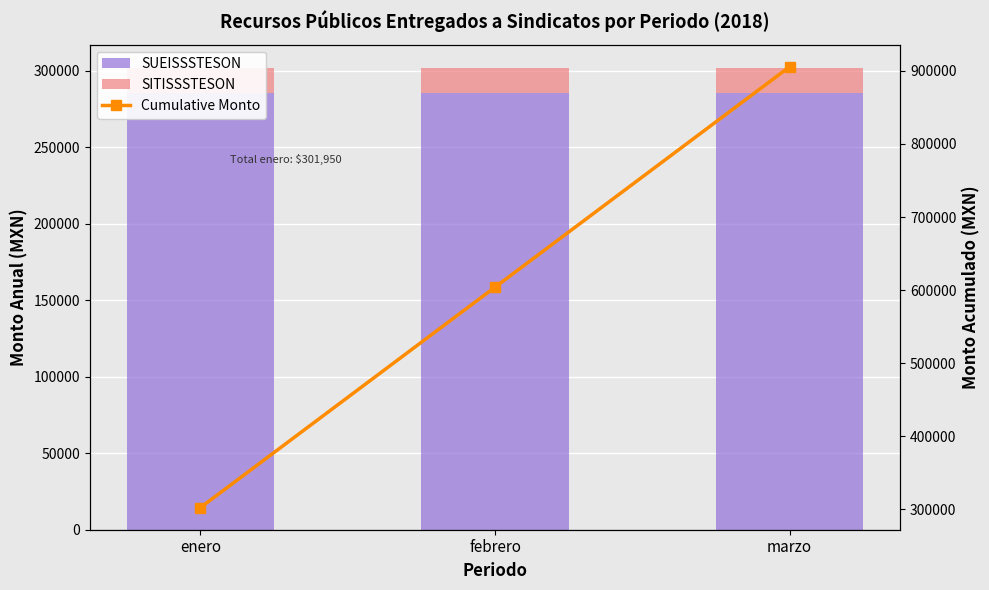

What is the sum of all SITISSSTESON values?

49350